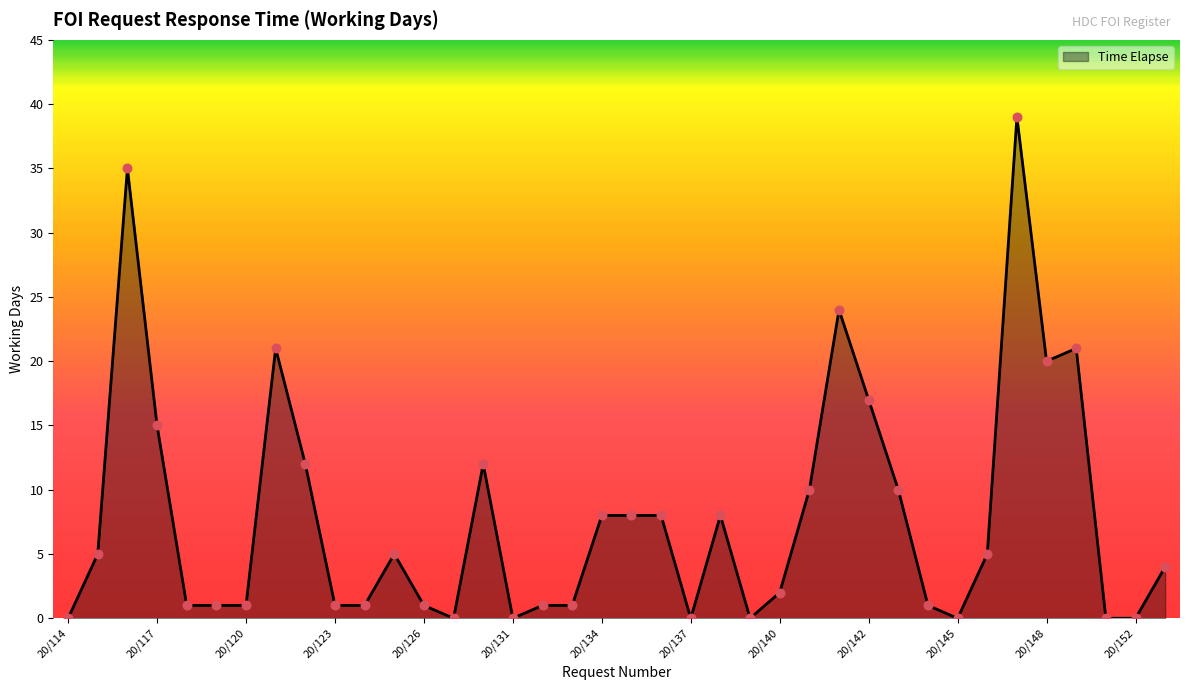

What is the greatest value displayed?

39